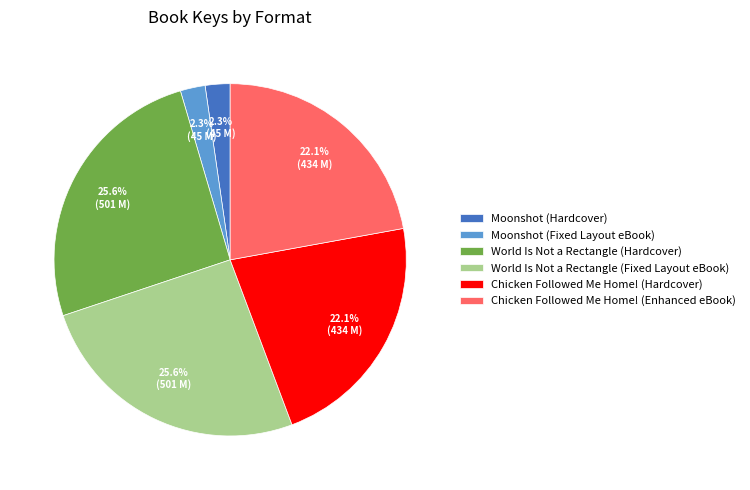

How many segments does this pie chart have?

6